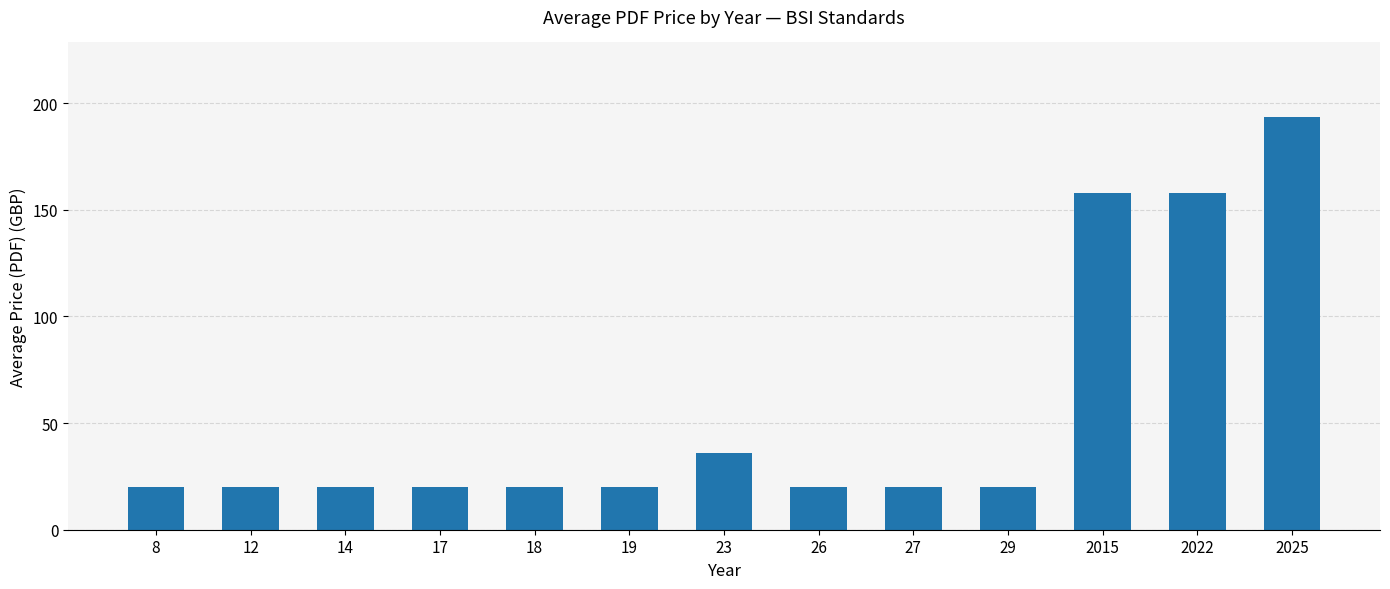

What value does the data have at 2015?

158.0